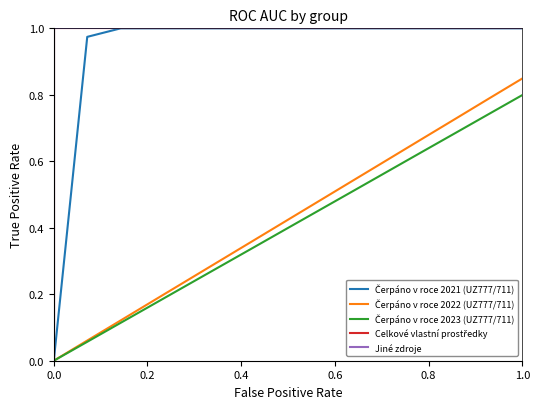

Is the value of Celkové vlastní prostředky at 0.8 greater than the value of Čerpáno v roce 2022 (UZ777/711) at 9?

Yes